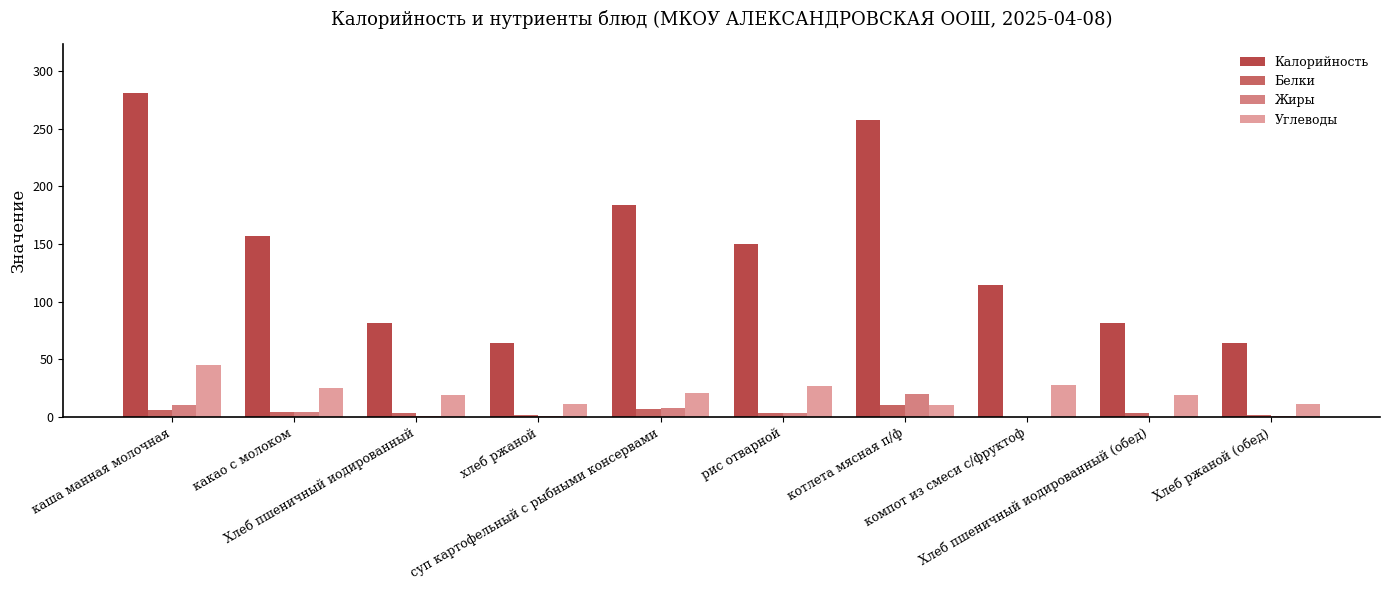

What is the highest value of the Калорийность series?

281.0